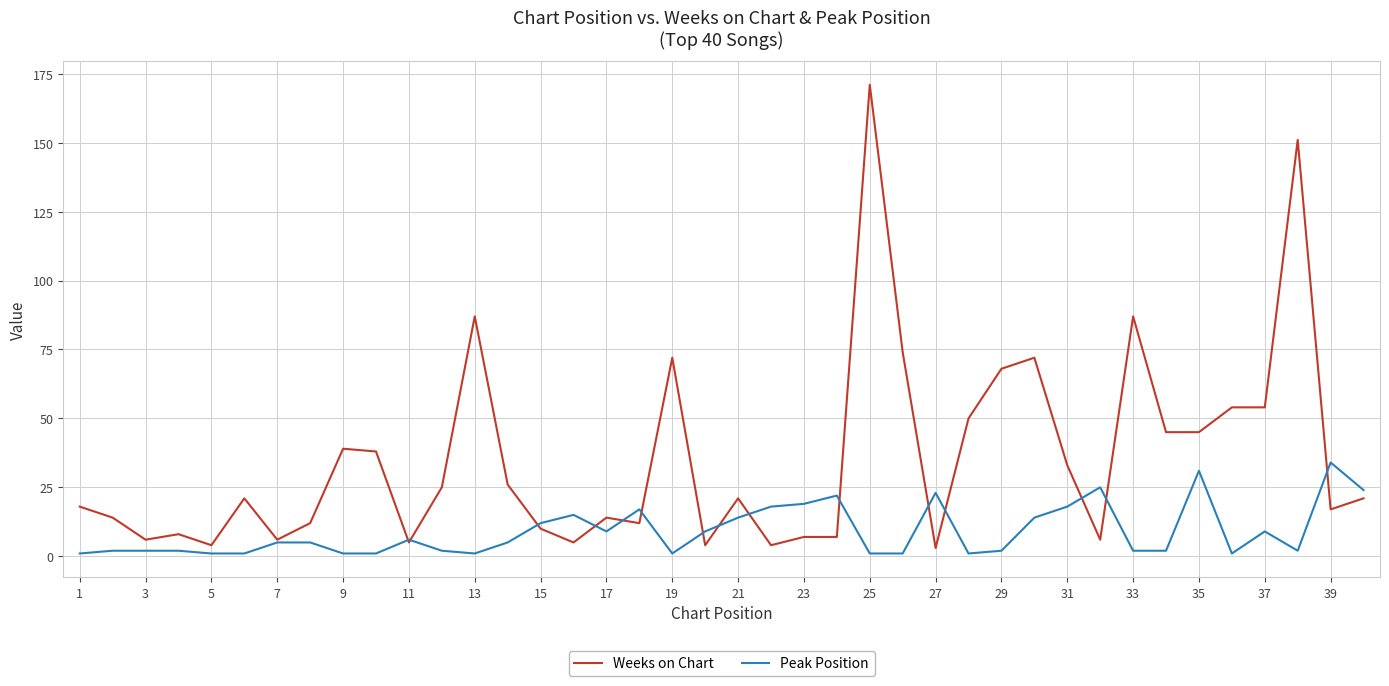

Which series has the widest spread of values?

Weeks on Chart